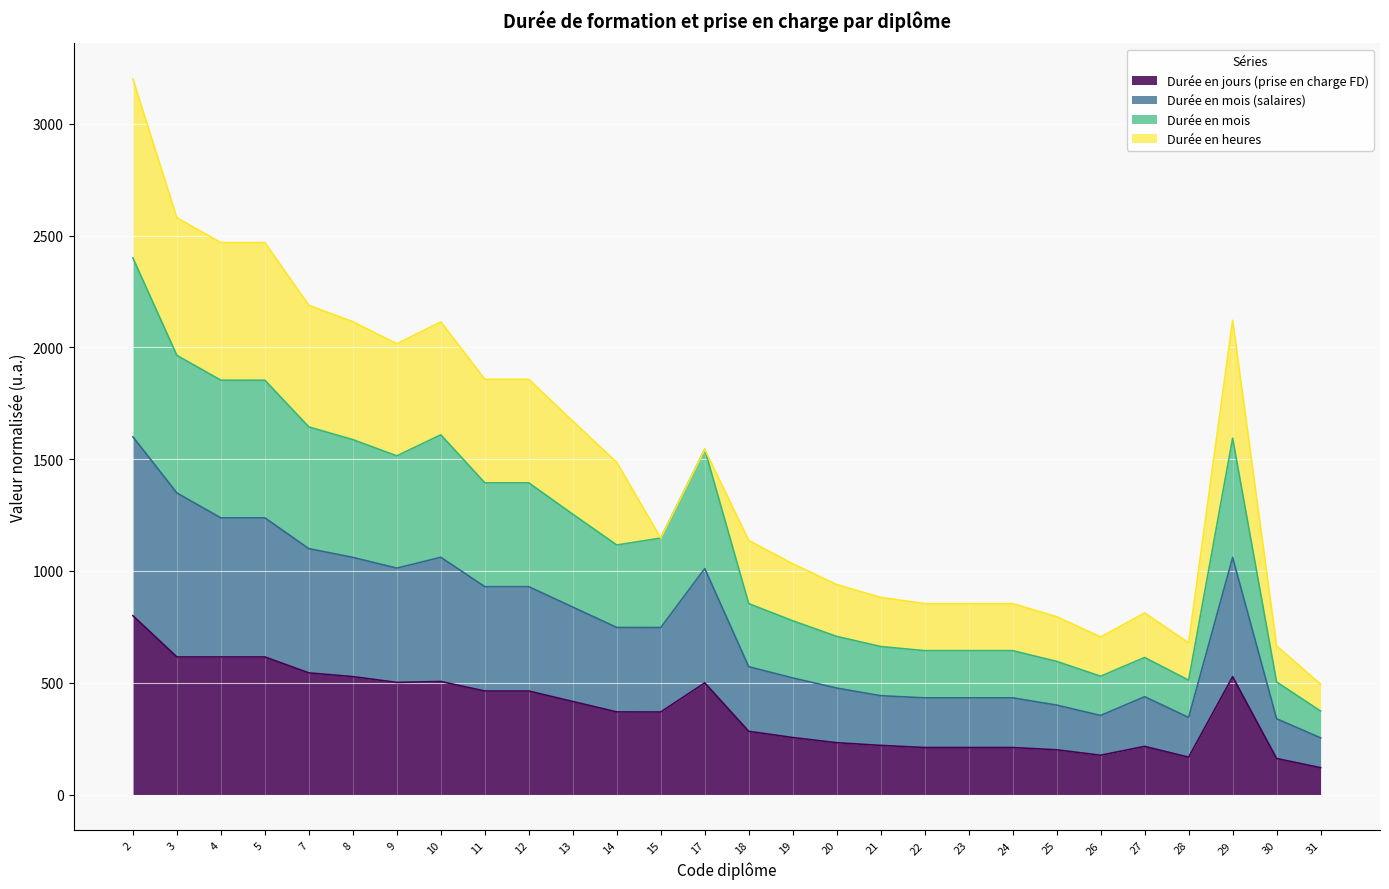

What is the total value across all series at 19?

1032.1